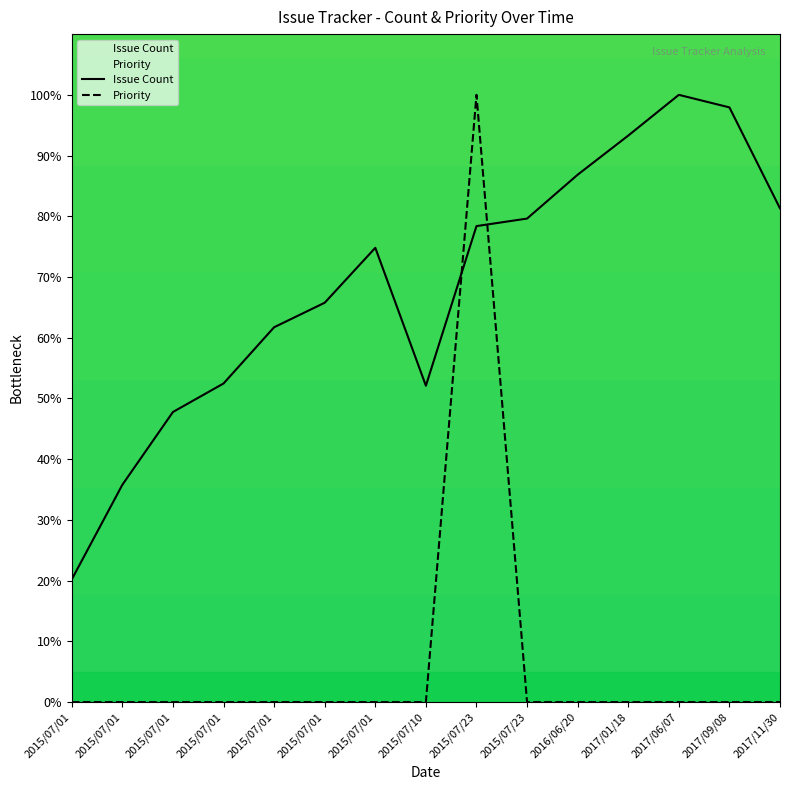

True or false: Priority has more than 1 points higher than both neighbors.

False